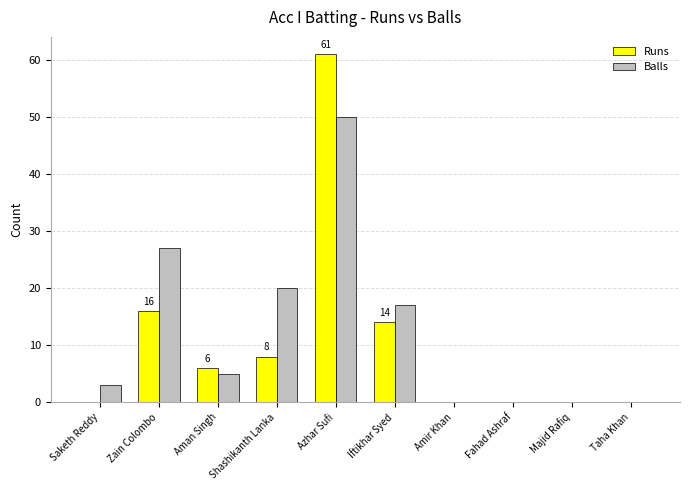

What are all the series names shown in the legend?

Runs, Balls